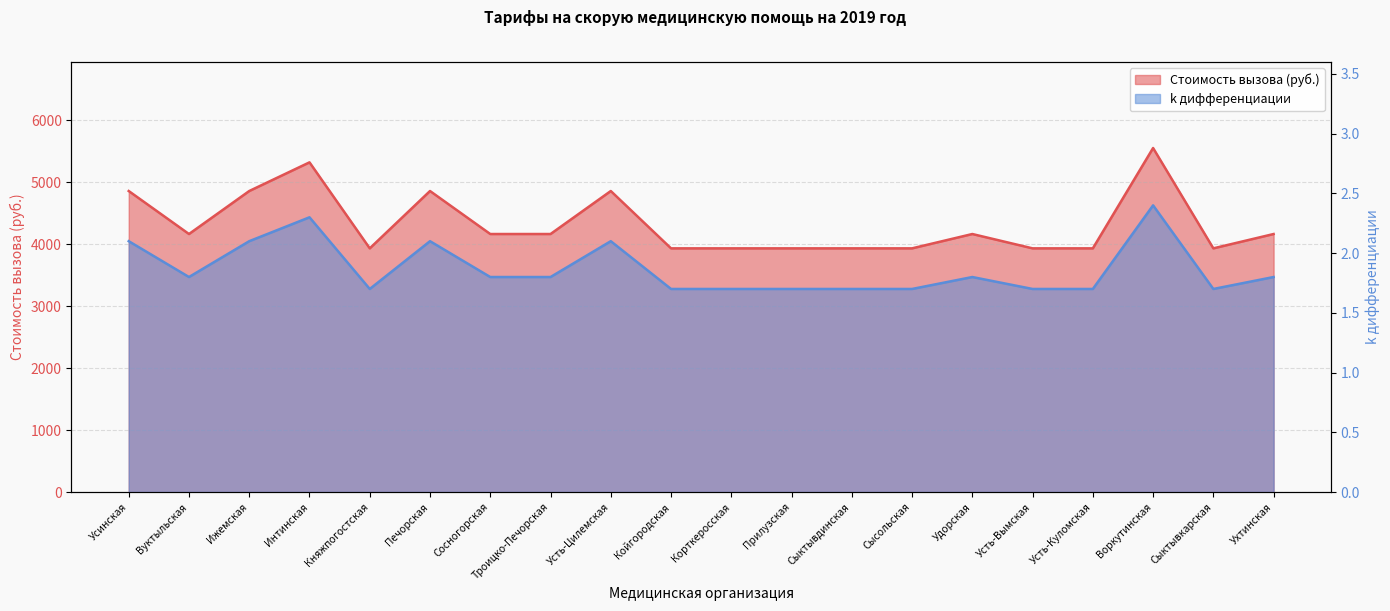

Rank the series by their average value, from lowest to highest.

k дифференциации, Стоимость вызова